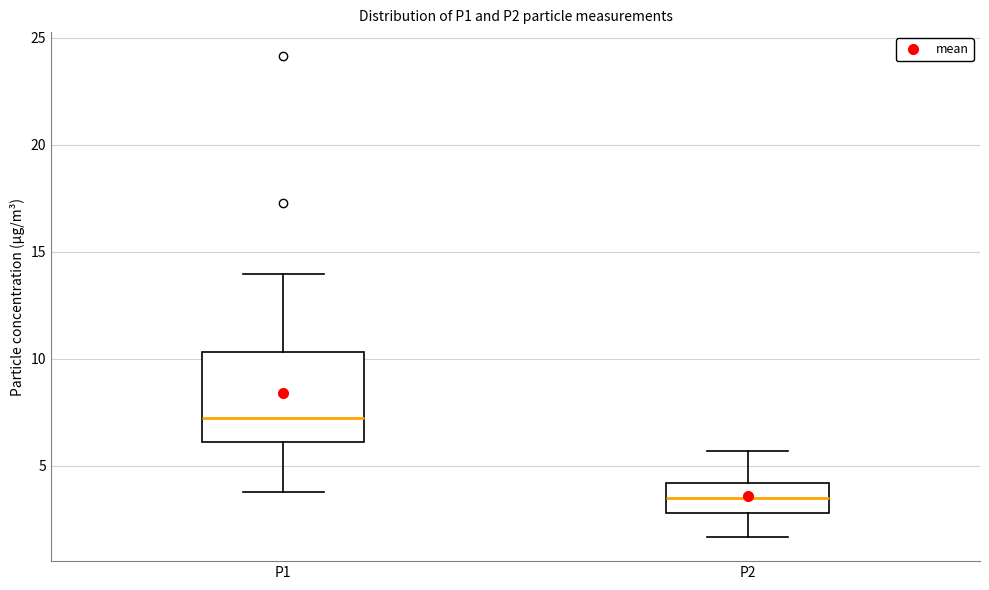

Where does the median line of the box for P1 sit on the y-axis? The values are not printed on the chart, so give them approximately, as read against the axis.

7.5